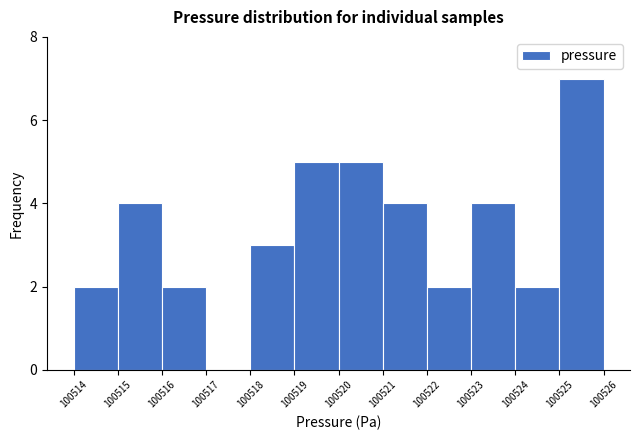

Reading left to right, what are all the values shown in this chart?

100514=2	100515=4	100516=2	100517=0	100518=3	100519=5	100520=5	100521=4	100522=2	100523=4	100524=2	100525=7